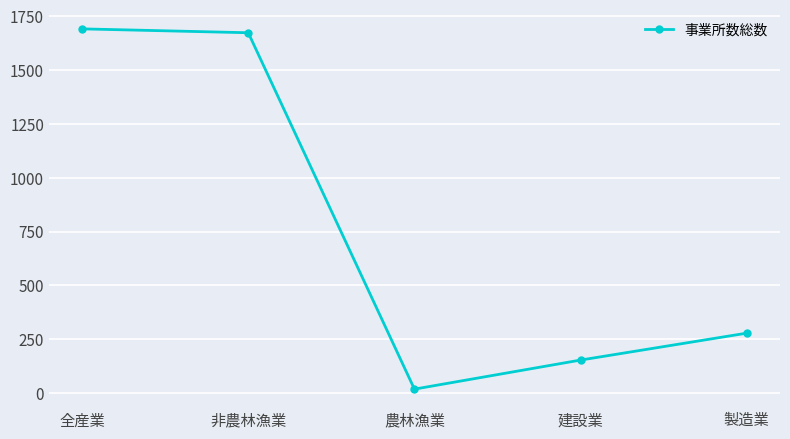

What is the label of the 5th point from the left?

製造業